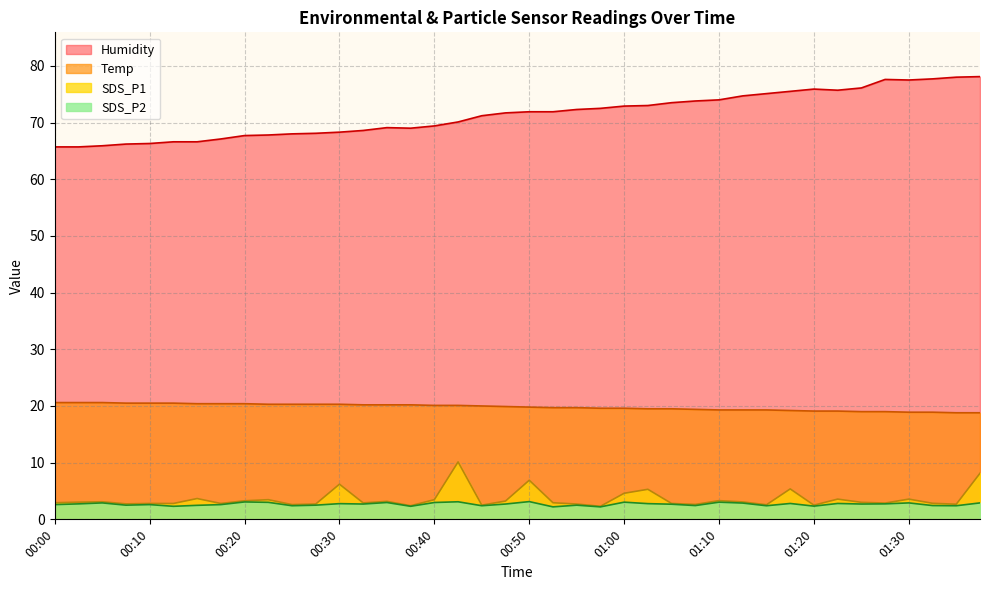

The Humidity series shows 75.5 at 01:18. True or false?

True